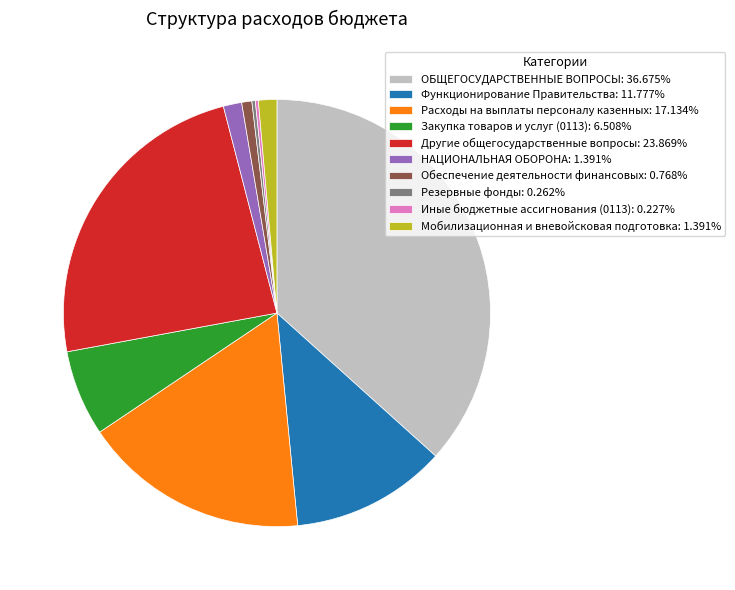

Approximately how many times larger is the value at Функционирование Правительства: 11.777% compared to Закупка товаров и услуг (0113): 6.508%?

1.8